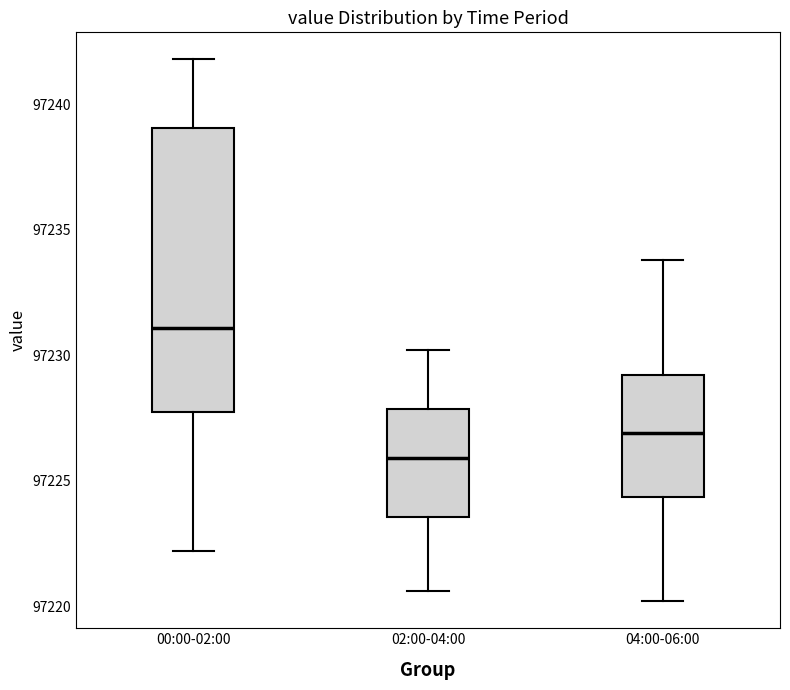

Where is the upper edge of the box for 00:00-02:00 on the y-axis? The values are not printed on the chart, so give them approximately, as read against the axis.

97239.0